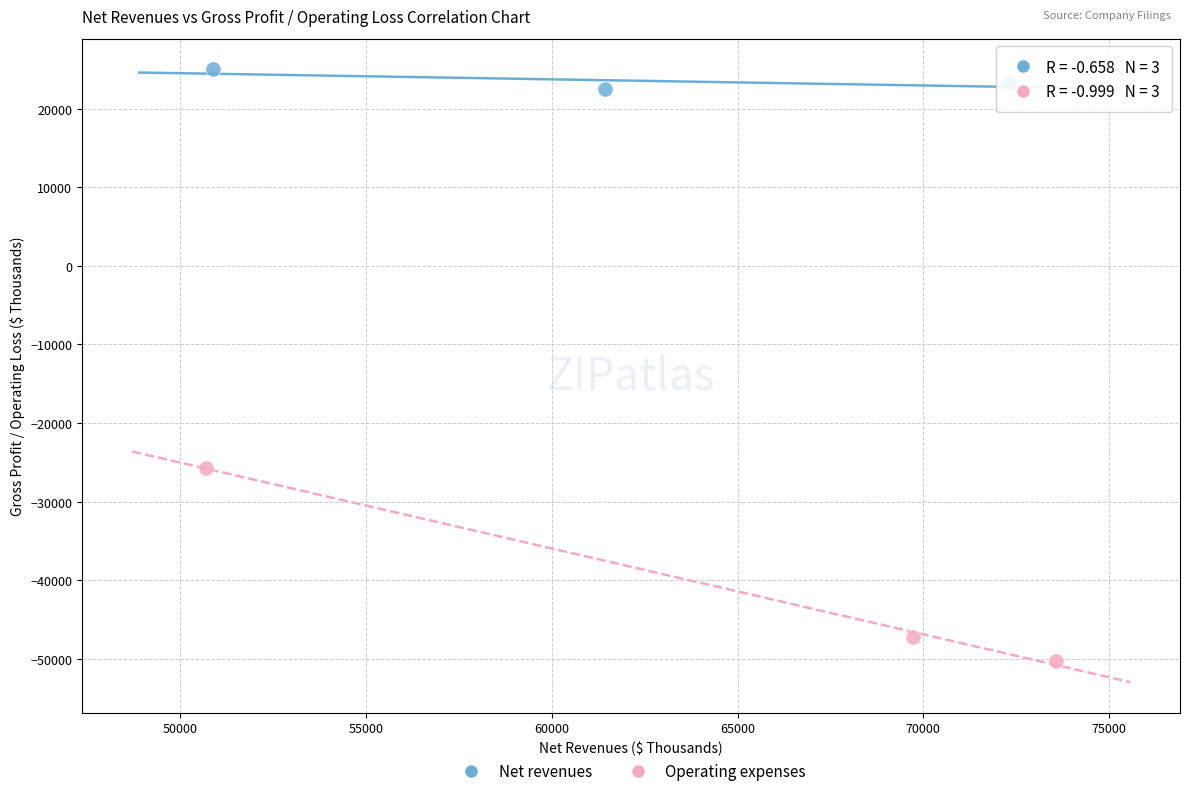

Which series has the largest Y range (max minus min)?

Operating expenses